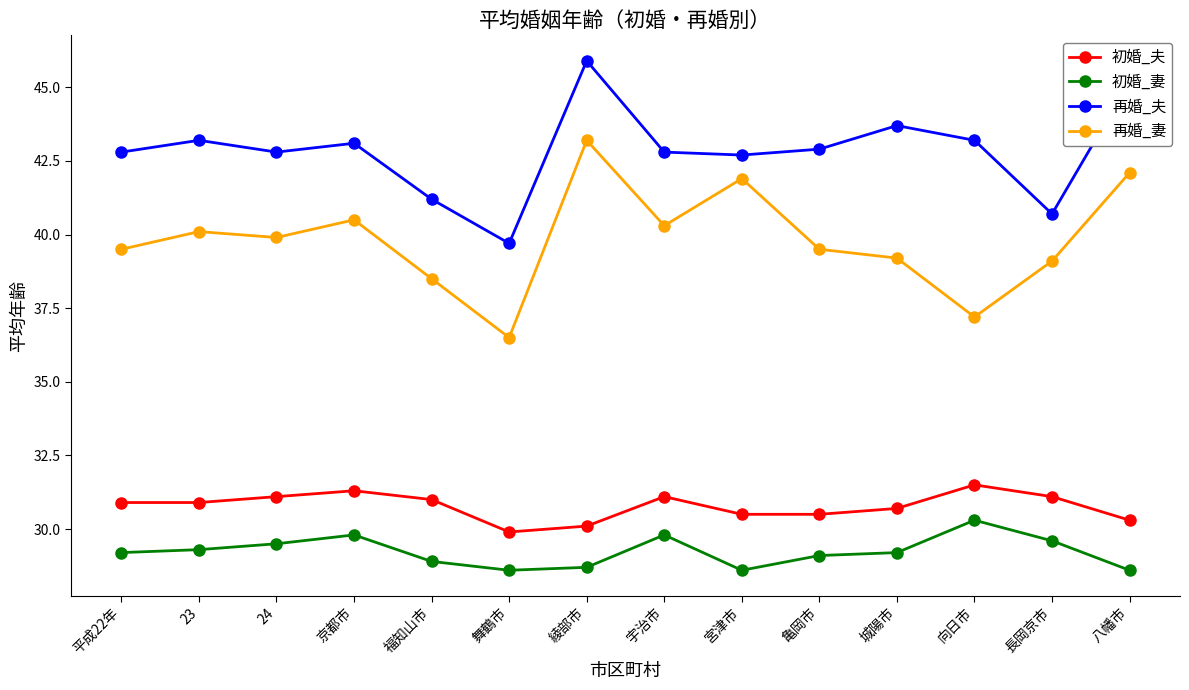

The 再婚_妻 series shows 36.5 at 舞鶴市. True or false?

True